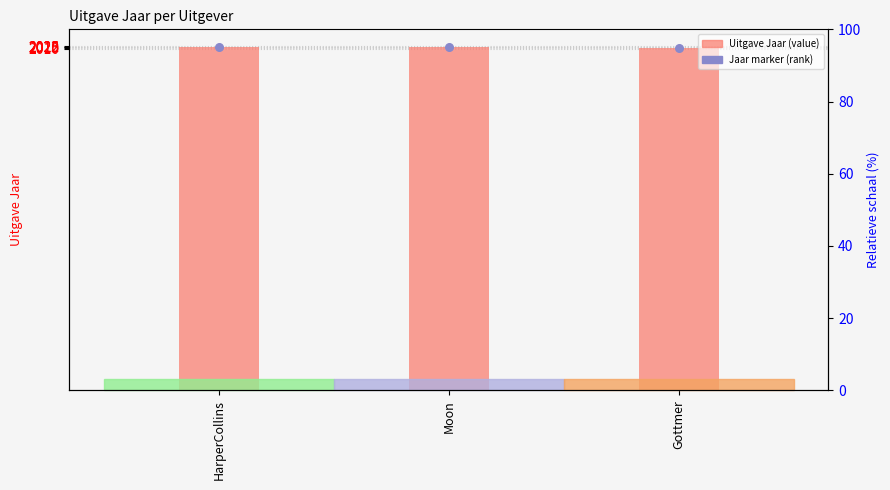

What are all the series names shown in the legend?

Uitgave Jaar, Jaar marker